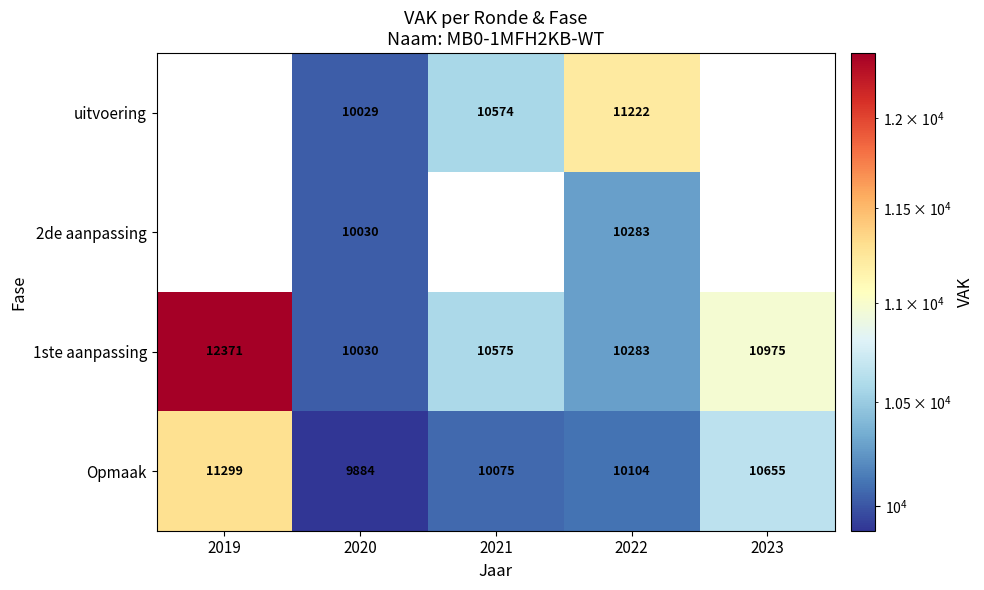

What is the maximum value shown in the chart?

12371.0